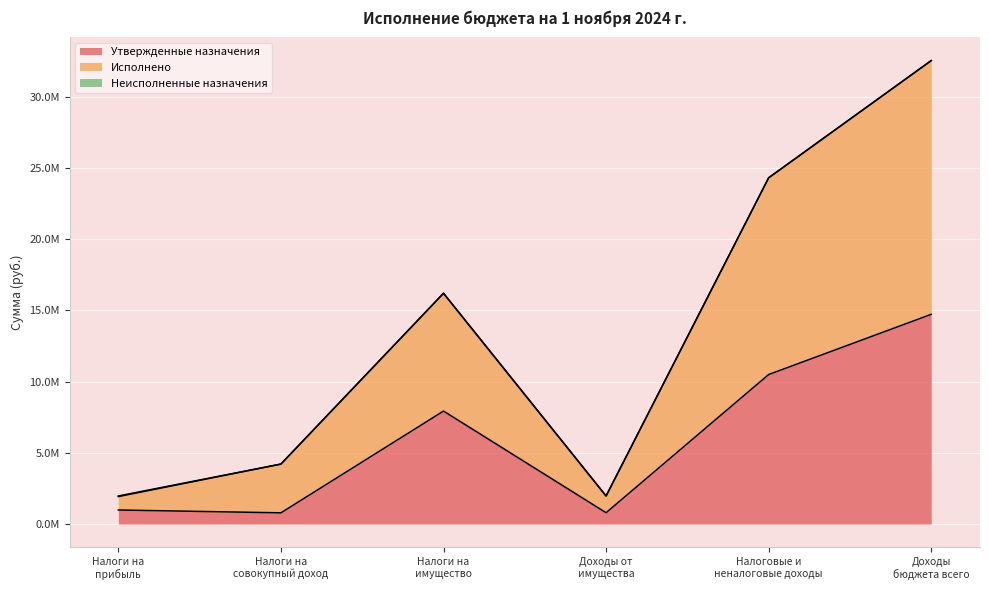

True or false: Исполнено has a value of 3.2 at Налоги на
прибыль.

False